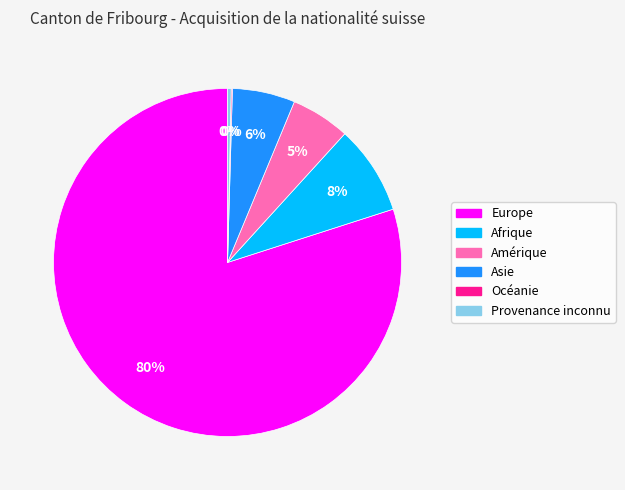

What percentage is the Asie slice, to the nearest percent?

6%